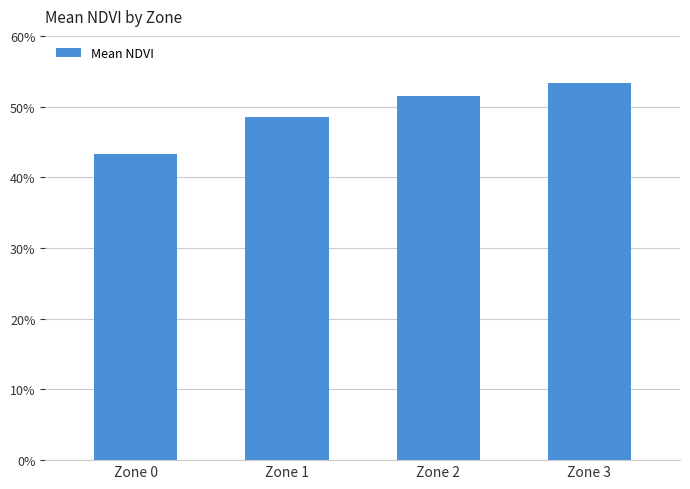

Does the chart contain any negative values?

No